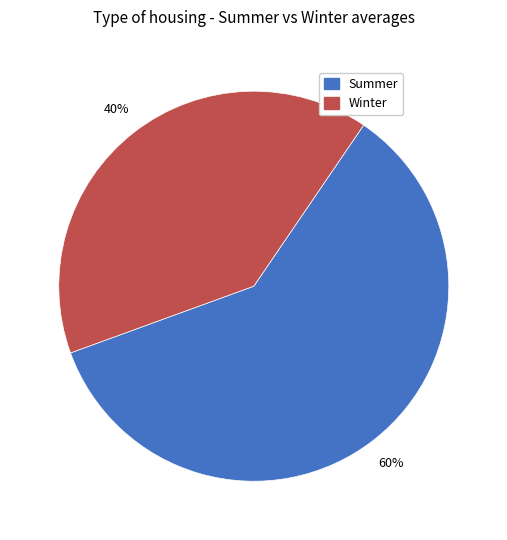

Is there a majority slice in this chart?

Yes